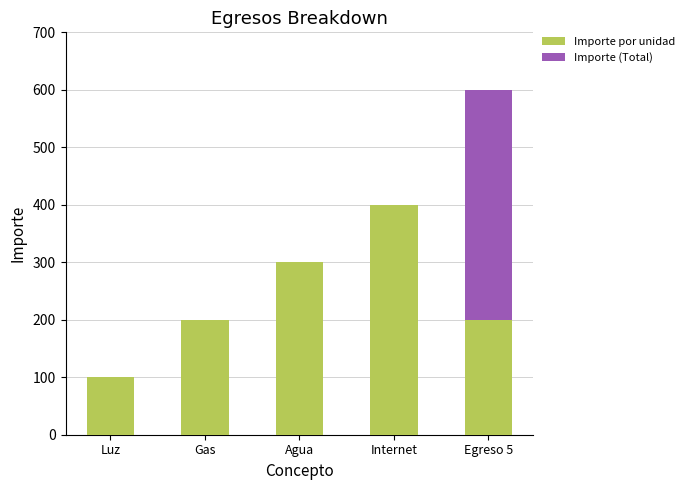

What is the total value across all series at Internet?

400